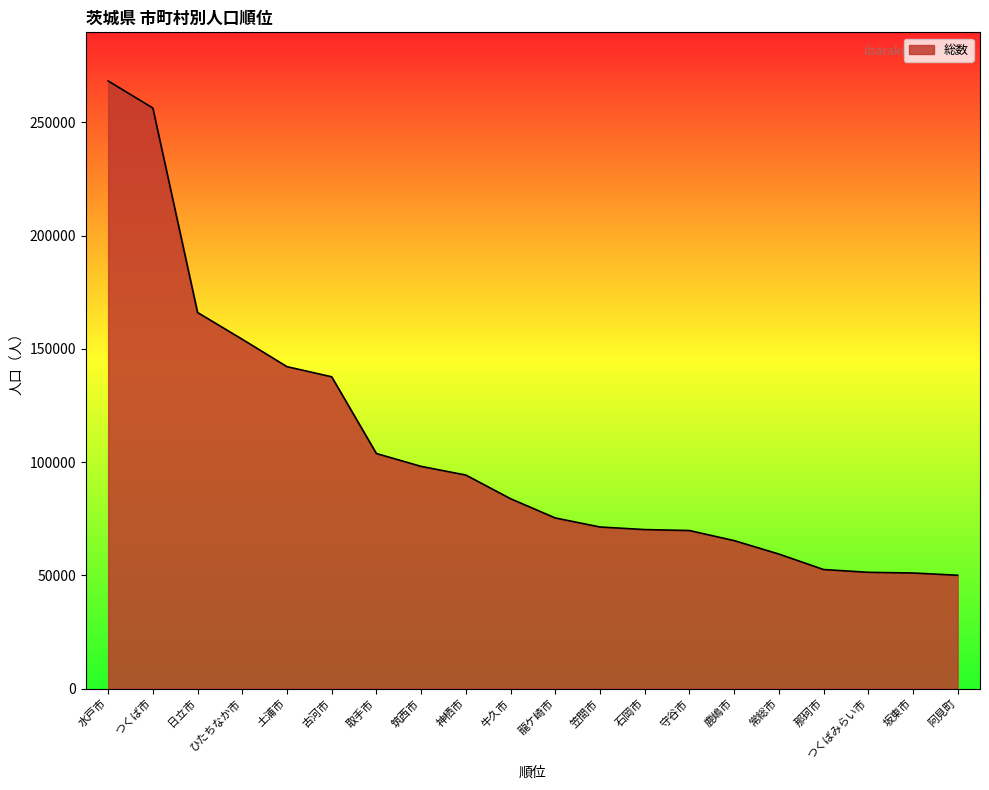

True or false: the data shows 16533 at 石岡市.

False